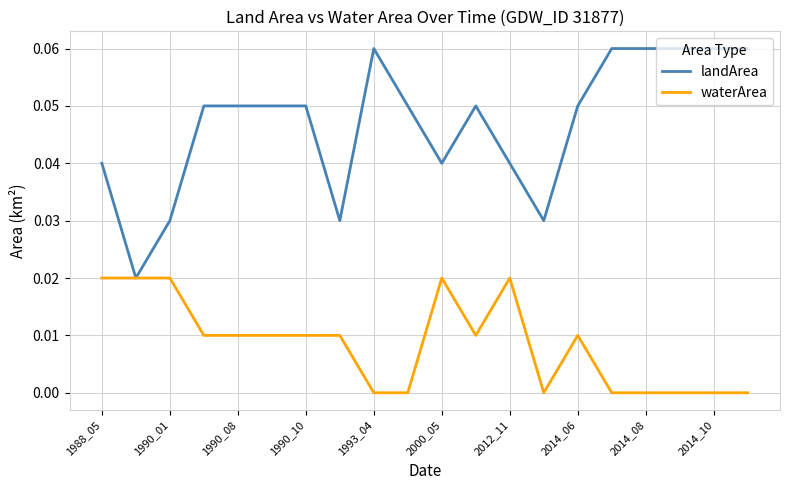

Rank the series by their maximum value, from highest to lowest.

landArea, waterArea